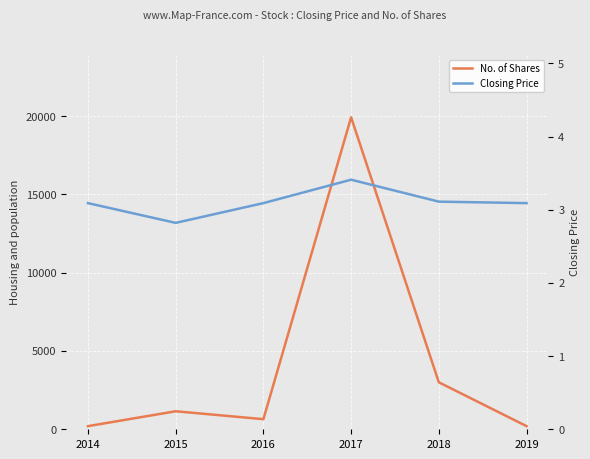

What is the minimum value shown in the chart?

2.8